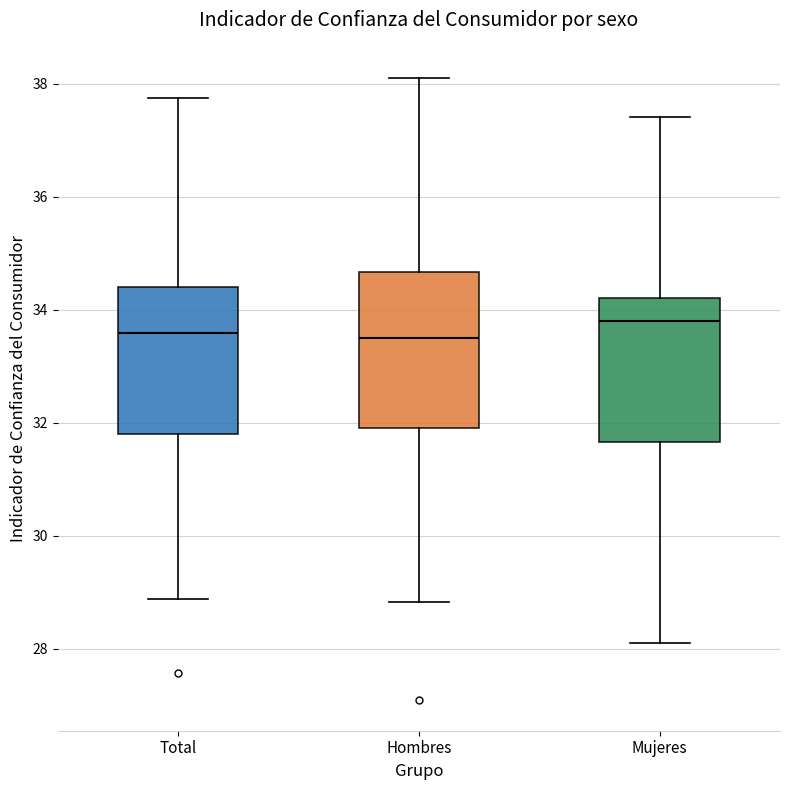

Reading left to right, transcribe this box plot: for each box, give where its median line is, the range the box spans, and where its two whiskers end, as read against the y-axis. The values are not printed on the chart, so give them approximately, as read against the axis.

Total: median 33.6, box 31.8 to 34.4, whiskers 28.8 to 37.8
Hombres: median 33.6, box 32.0 to 34.6, whiskers 28.8 to 38.2
Mujeres: median 33.8, box 31.6 to 34.2, whiskers 28.2 to 37.4